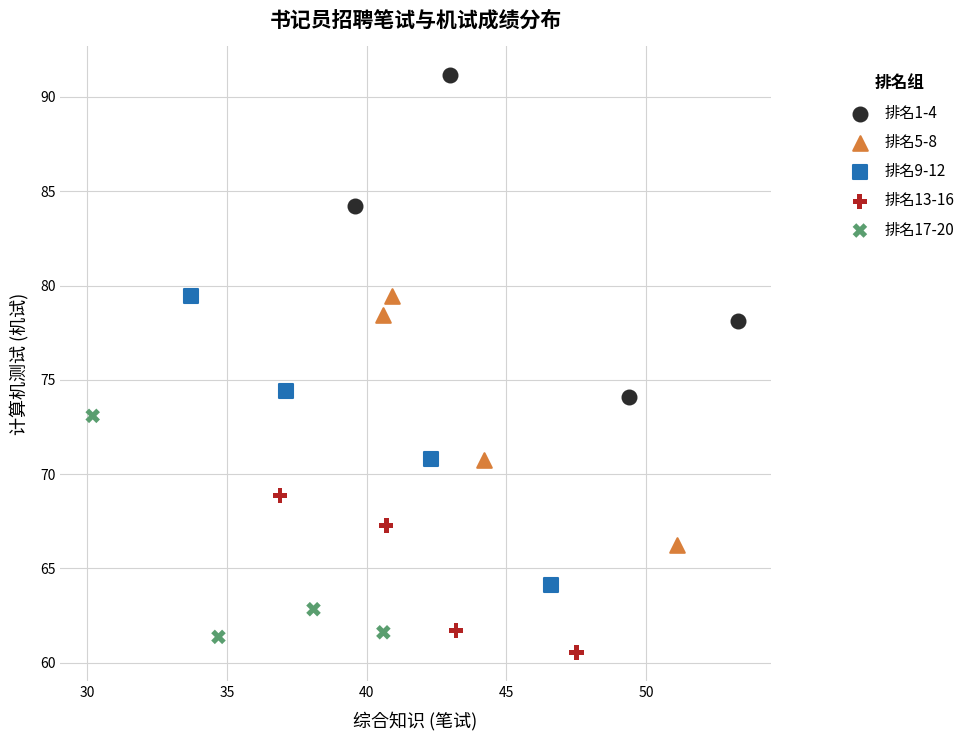

Which series has the largest Y range (max minus min)?

排名1-4